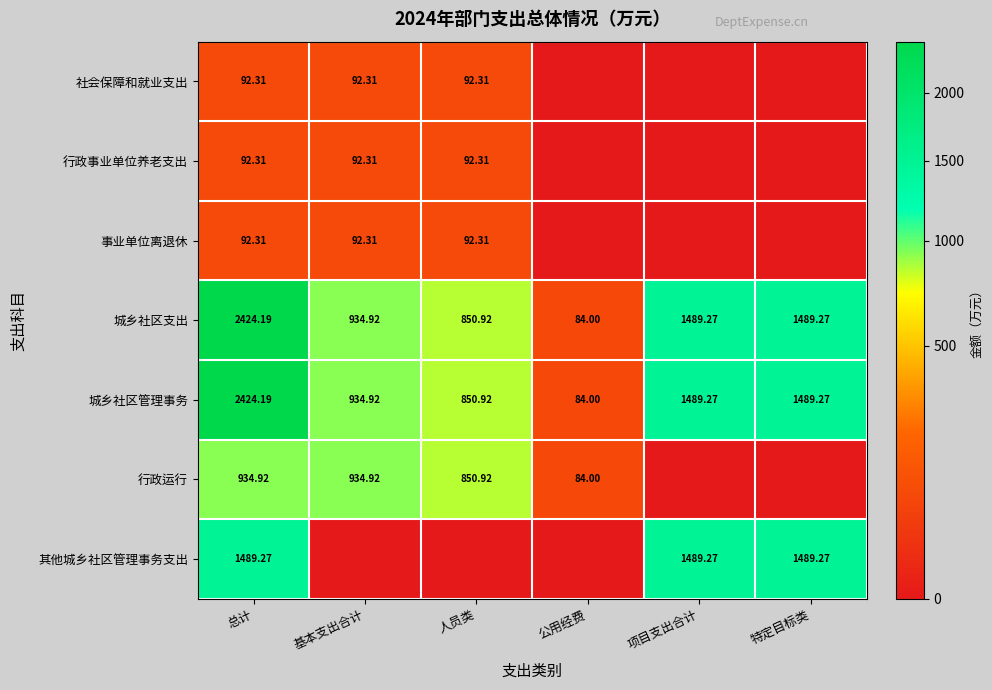

Is the value of 行政运行 at 公用经费 greater than the value of 社会保障和就业支出 at 总计?

No